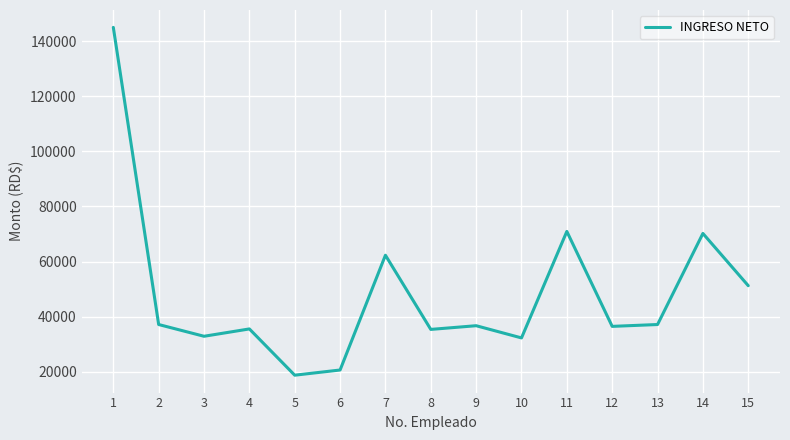

What is the average value?

48210.7